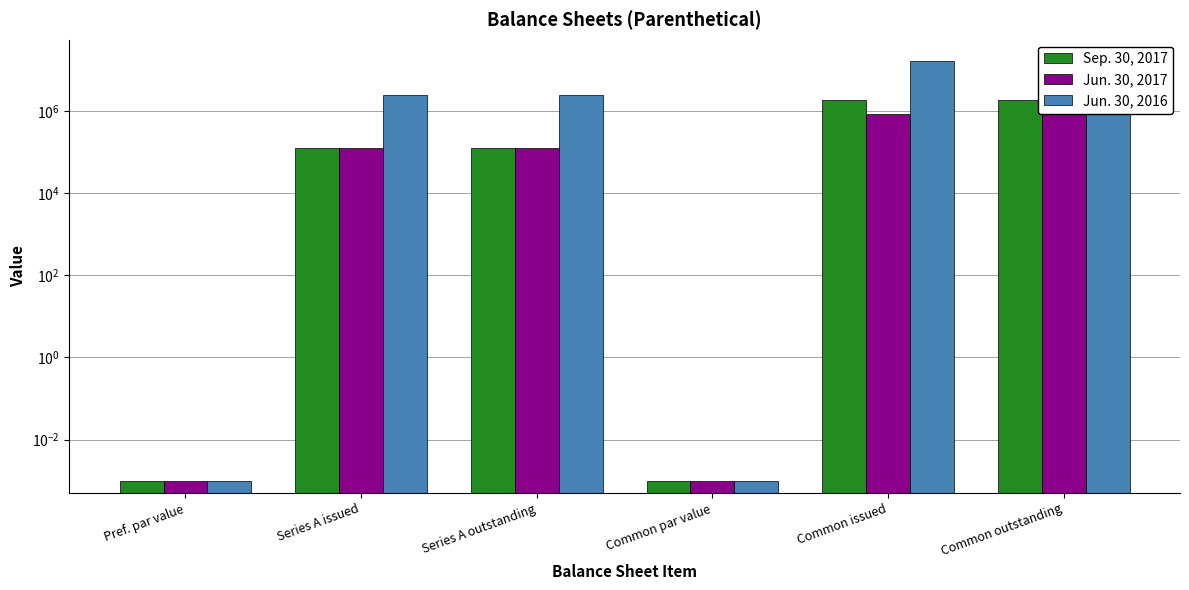

Reading right to left, list all the values displayed in this chart.

Sep. 30, 2017: 1834510.0	1834510.0	0.0	125000.0	125000.0	0.0
Jun. 30, 2017: 832235.0	832235.0	0.0	125000.0	125000.0	0.0
Jun. 30, 2016: 16641822.0	16641822.0	0.0	2500000.0	2500000.0	0.0